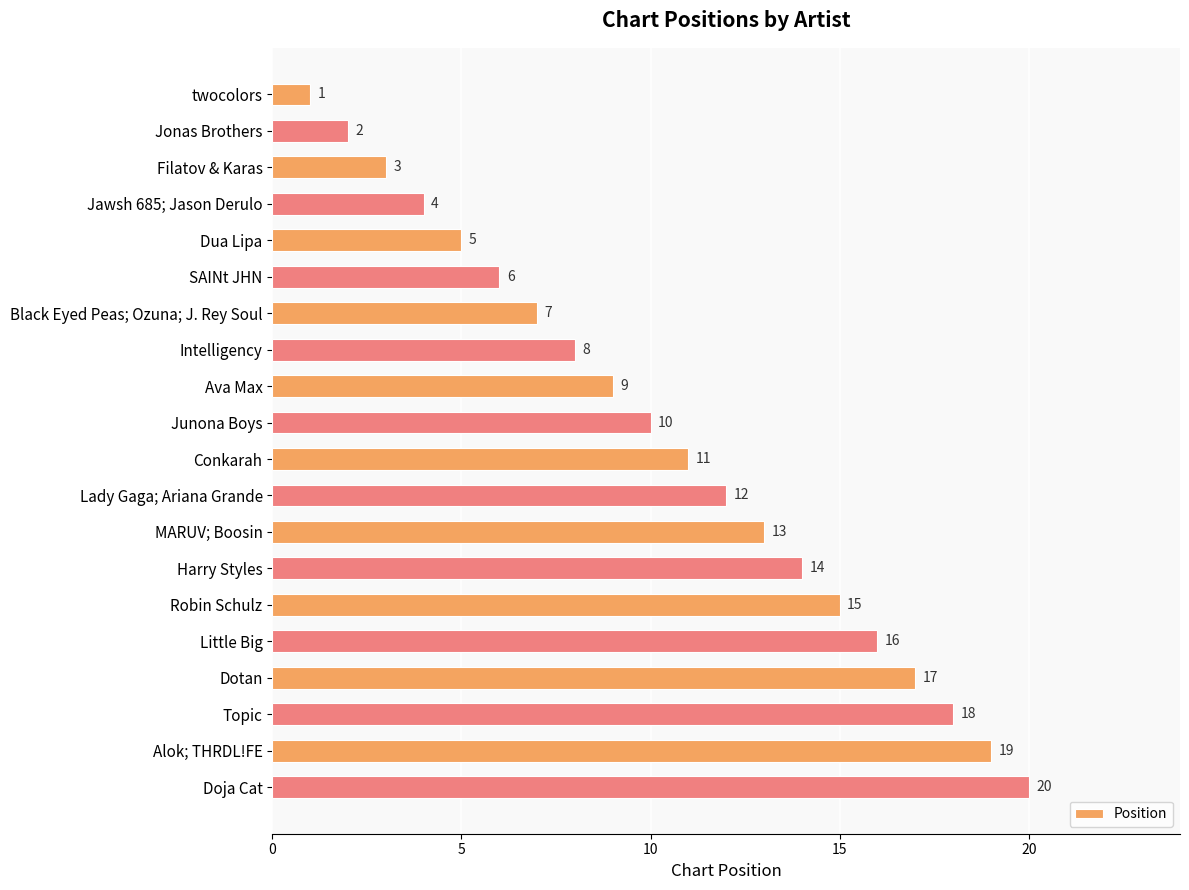

What position from the bottom is SAINt JHN?

15